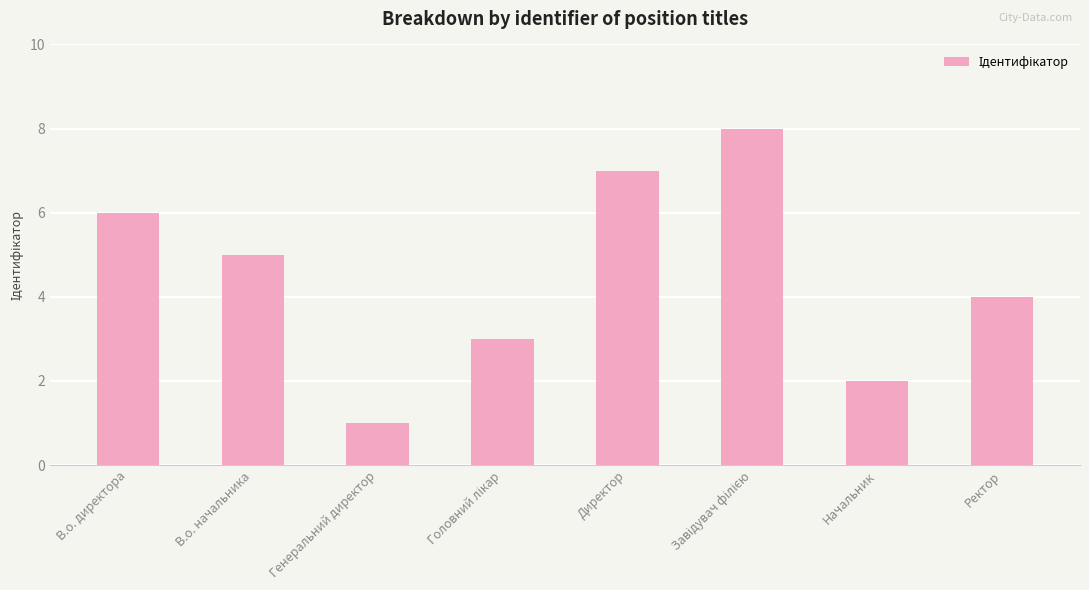

The value at Директор is 7. True or false?

True